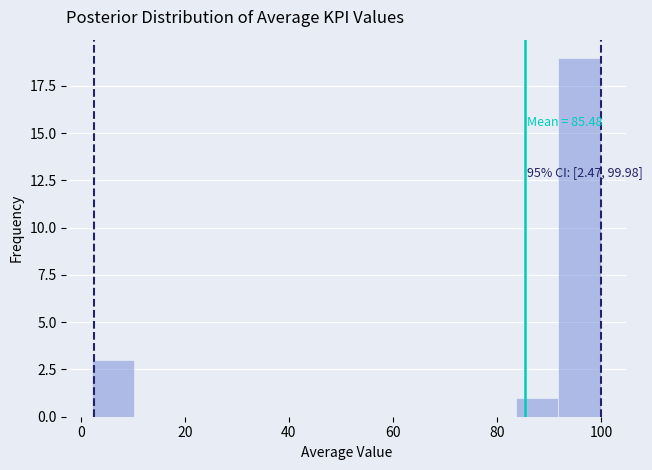

Over which range of the x-axis is the bar tallest?

92 to 100